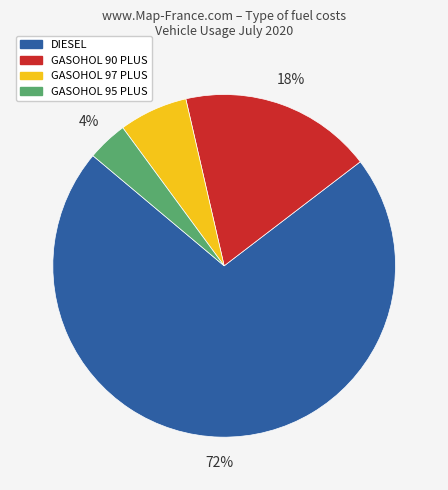

Count the number of slices in the pie.

4